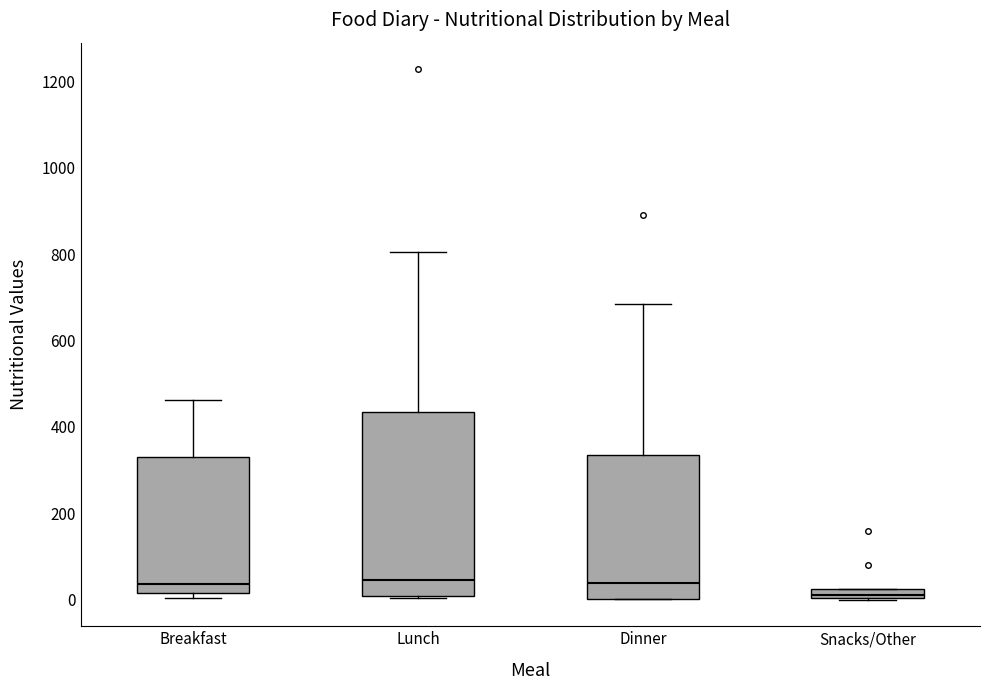

Where is the lower edge of the box for Snacks/Other on the y-axis? The values are not printed on the chart, so give them approximately, as read against the axis.

0